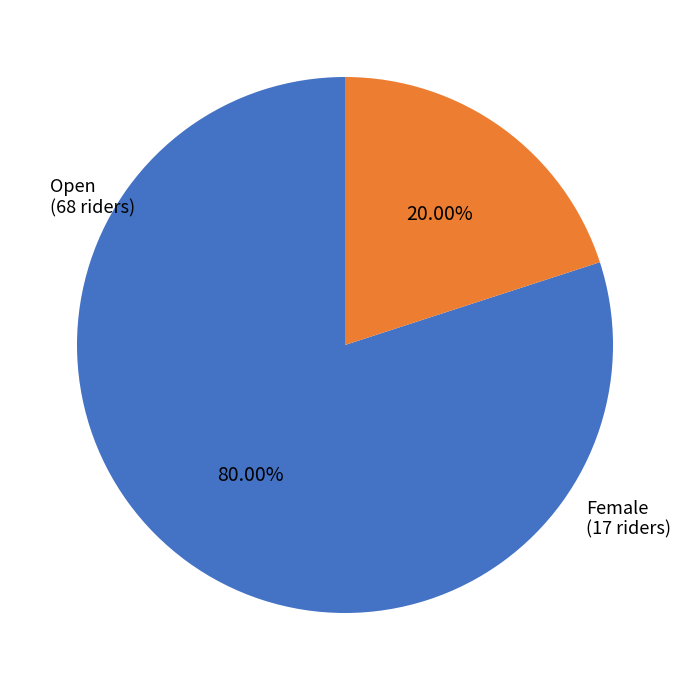

What is the ratio of the value at Open to the value at Female?

4.0